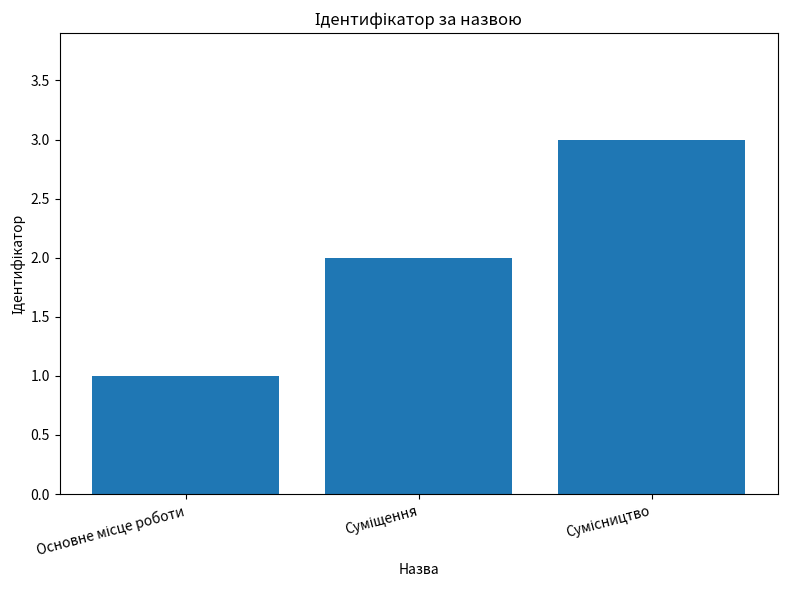

What is the sum of all values?

6